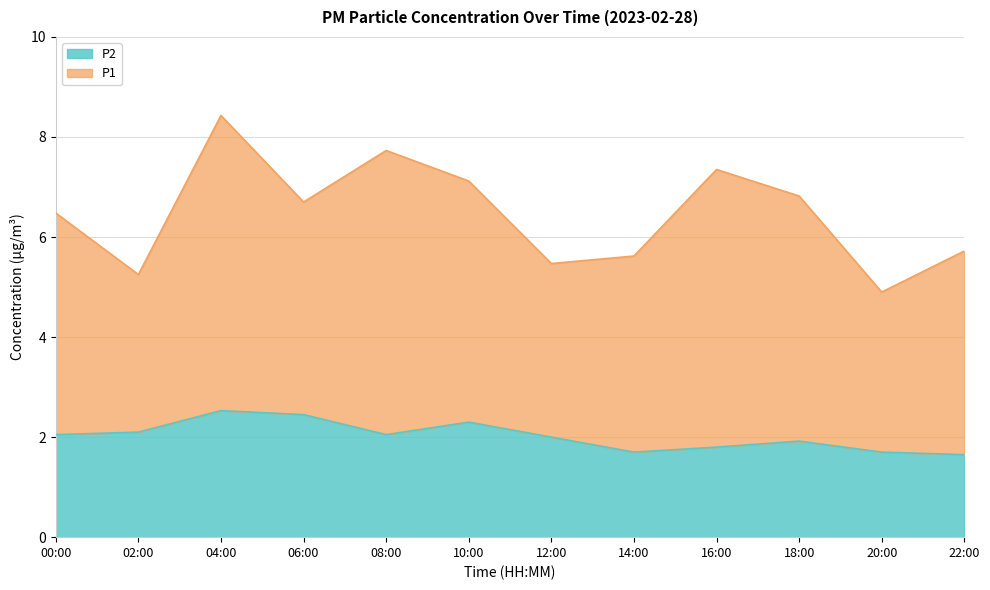

Is it true that the value at 04:00 is 0.9?

False